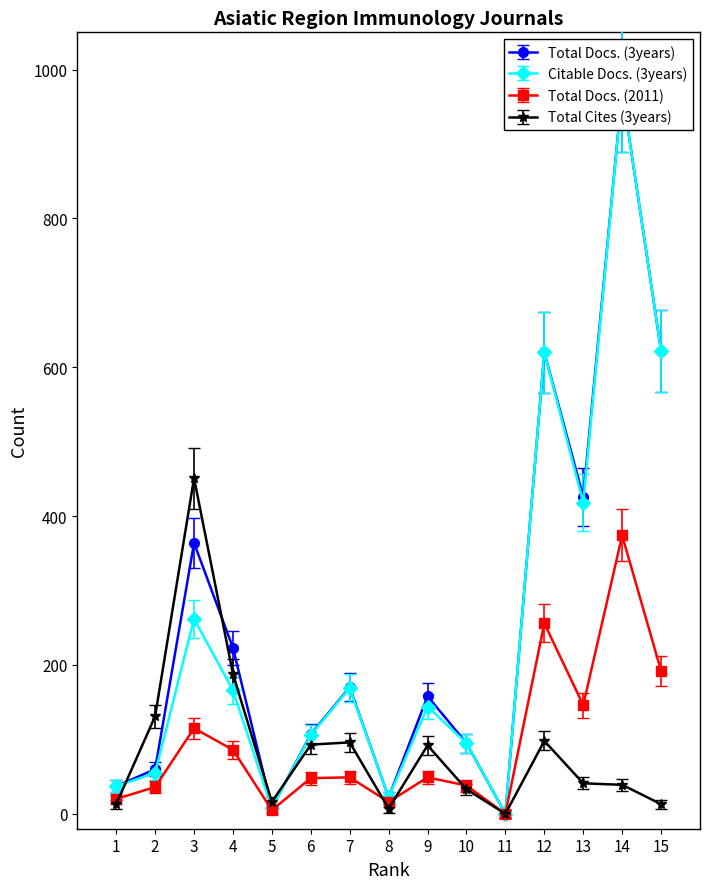

True or false: Total Docs. (3years) has more than 1 interior local peaks.

True